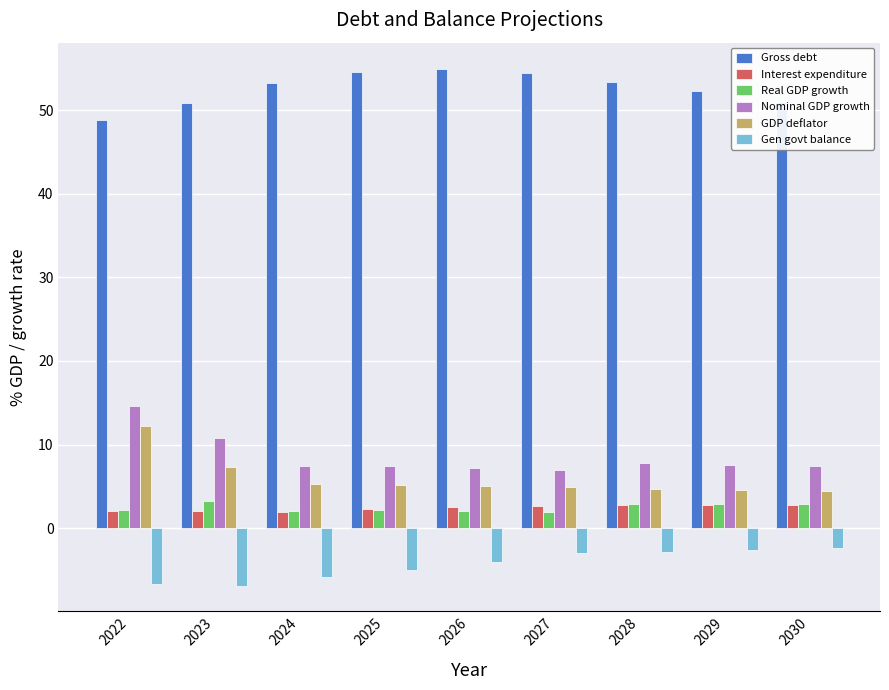

Where does the Gen govt balance series first go above -4?

2027